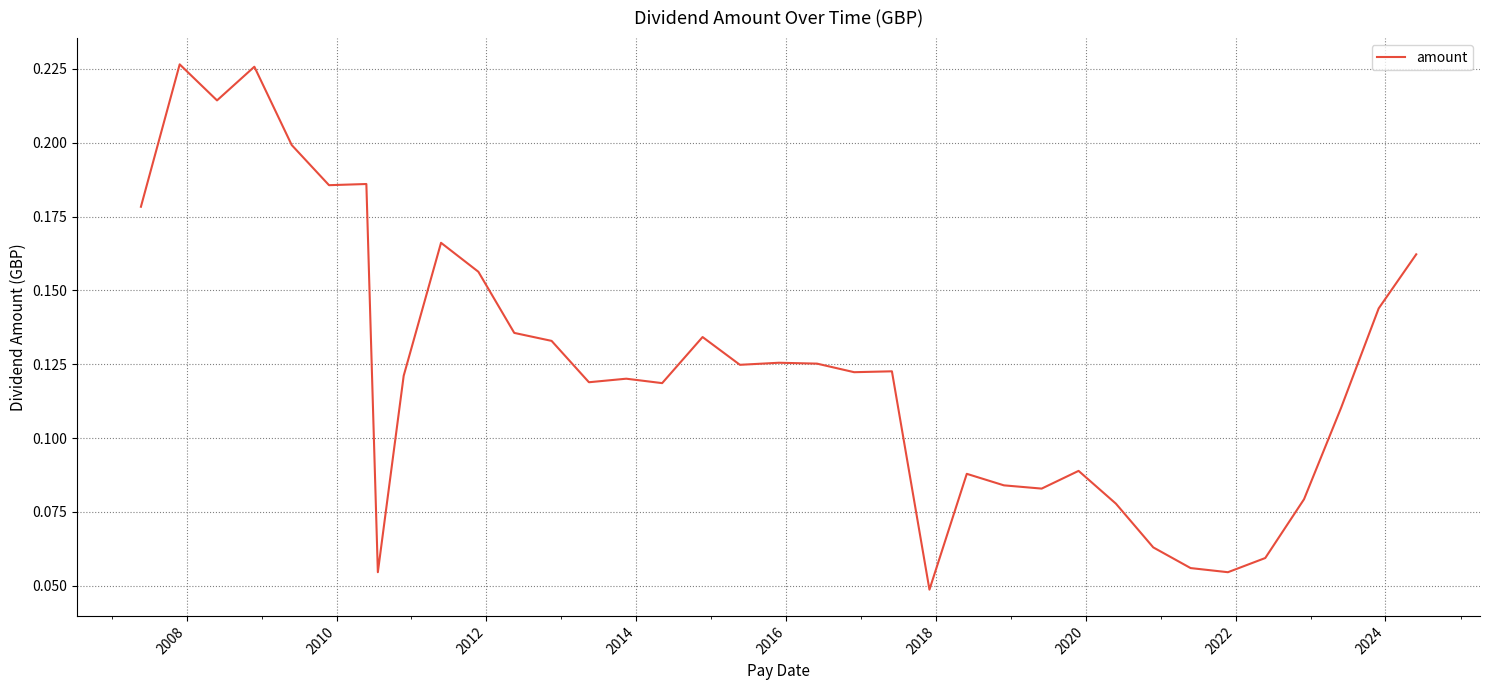

How many interior local valleys (lower than both neighbors) does the data have?

10